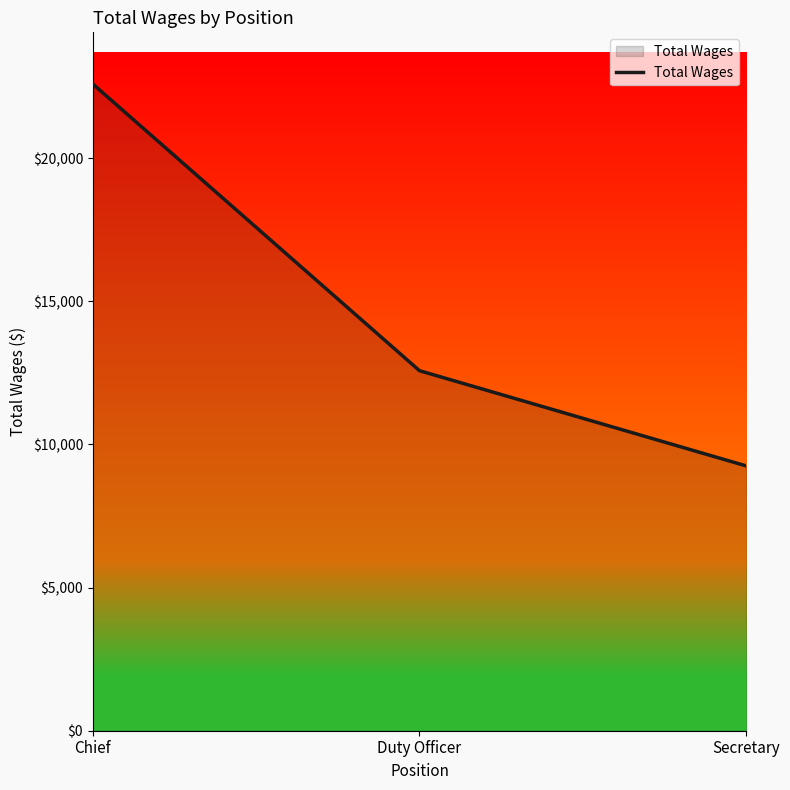

How many values are between 9253 and 22592?

3